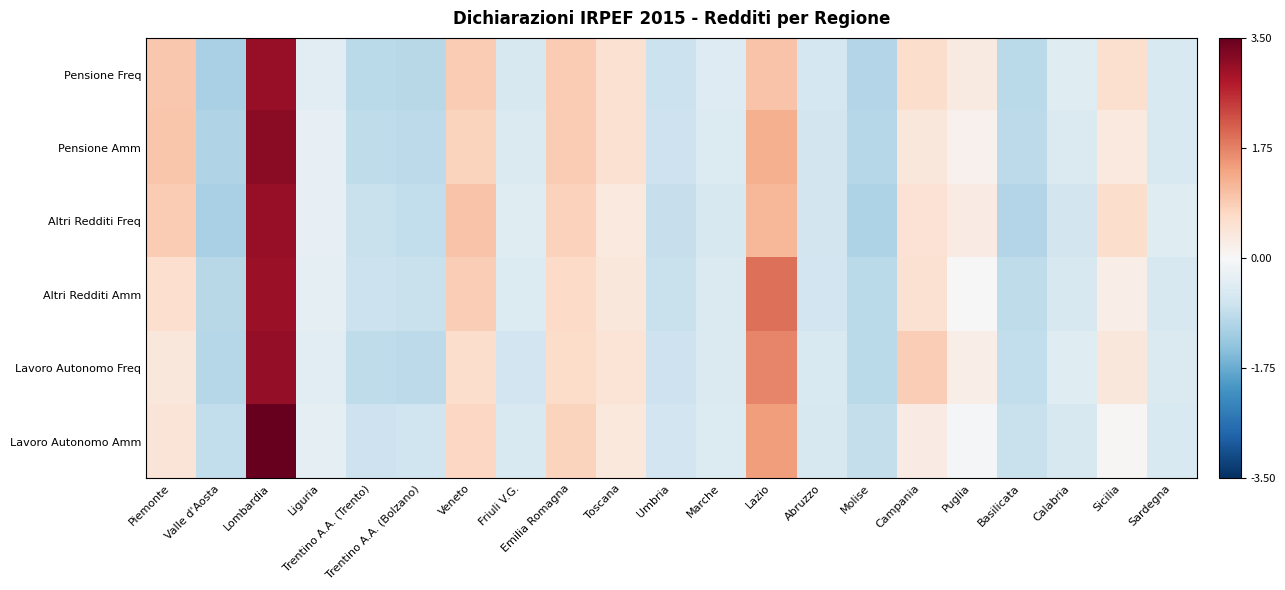

Reading left to right, what are all the values shown in this chart?

Pensione Freq: Piemonte=0.9	Valle d'Aosta=-1.1	Lombardia=3.0	Liguria=-0.4	Trentino A.A. (Trento)=-1.0	Trentino A.A. (Bolzano)=-1.0	Veneto=0.9	Friuli V.G.=-0.6	Emilia Romagna=0.9	Toscana=0.5	Umbria=-0.8	Marche=-0.5	Lazio=1.0	Abruzzo=-0.6	Molise=-1.0	Campania=0.6	Puglia=0.3	Basilicata=-0.9	Calabria=-0.4	Sicilia=0.6	Sardegna=-0.5
Pensione Amm: Piemonte=1.0	Valle d'Aosta=-1.0	Lombardia=3.1	Liguria=-0.3	Trentino A.A. (Trento)=-0.9	Trentino A.A. (Bolzano)=-0.9	Veneto=0.8	Friuli V.G.=-0.5	Emilia Romagna=0.9	Toscana=0.5	Umbria=-0.7	Marche=-0.5	Lazio=1.2	Abruzzo=-0.6	Molise=-1.0	Campania=0.4	Puglia=0.2	Basilicata=-0.9	Calabria=-0.5	Sicilia=0.3	Sardegna=-0.5
Altri Redditi Freq: Piemonte=0.9	Valle d'Aosta=-1.1	Lombardia=3.1	Liguria=-0.3	Trentino A.A. (Trento)=-0.8	Trentino A.A. (Bolzano)=-0.9	Veneto=1.0	Friuli V.G.=-0.4	Emilia Romagna=0.8	Toscana=0.3	Umbria=-0.8	Marche=-0.6	Lazio=1.2	Abruzzo=-0.6	Molise=-1.1	Campania=0.5	Puglia=0.3	Basilicata=-1.0	Calabria=-0.6	Sicilia=0.6	Sardegna=-0.4
Altri Redditi Amm: Piemonte=0.6	Valle d'Aosta=-1.0	Lombardia=3.0	Liguria=-0.3	Trentino A.A. (Trento)=-0.8	Trentino A.A. (Bolzano)=-0.8	Veneto=0.9	Friuli V.G.=-0.5	Emilia Romagna=0.7	Toscana=0.4	Umbria=-0.8	Marche=-0.5	Lazio=1.9	Abruzzo=-0.7	Molise=-0.9	Campania=0.5	Puglia=0.0	Basilicata=-0.9	Calabria=-0.6	Sicilia=0.2	Sardegna=-0.6
Lavoro Autonomo Freq: Piemonte=0.4	Valle d'Aosta=-1.0	Lombardia=3.1	Liguria=-0.4	Trentino A.A. (Trento)=-0.9	Trentino A.A. (Bolzano)=-0.9	Veneto=0.6	Friuli V.G.=-0.7	Emilia Romagna=0.6	Toscana=0.5	Umbria=-0.7	Marche=-0.5	Lazio=1.7	Abruzzo=-0.5	Molise=-1.0	Campania=0.9	Puglia=0.2	Basilicata=-0.9	Calabria=-0.4	Sicilia=0.4	Sardegna=-0.5
Lavoro Autonomo Amm: Piemonte=0.4	Valle d'Aosta=-0.9	Lombardia=3.5	Liguria=-0.3	Trentino A.A. (Trento)=-0.7	Trentino A.A. (Bolzano)=-0.7	Veneto=0.7	Friuli V.G.=-0.5	Emilia Romagna=0.8	Toscana=0.4	Umbria=-0.7	Marche=-0.5	Lazio=1.5	Abruzzo=-0.6	Molise=-0.8	Campania=0.3	Puglia=-0.1	Basilicata=-0.8	Calabria=-0.6	Sicilia=0.0	Sardegna=-0.5